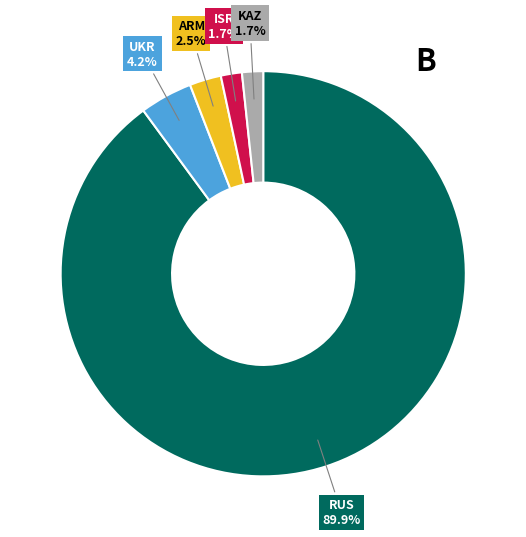

How many slices are in this pie chart?

5